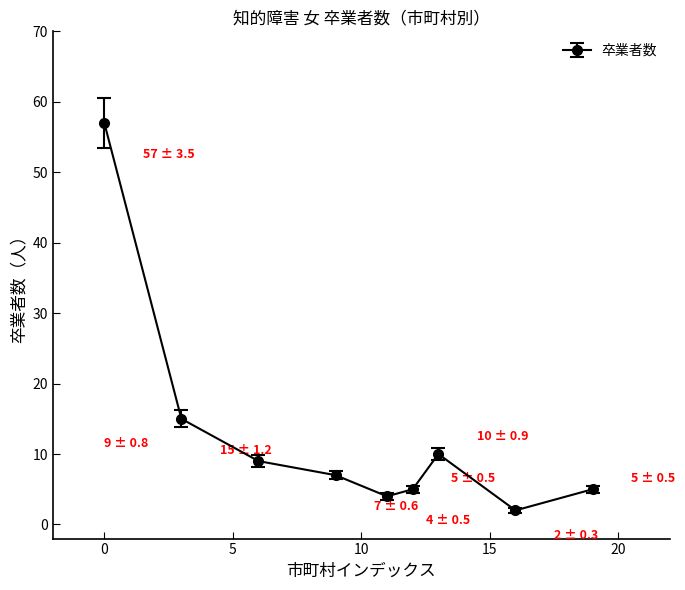

What is the average value?

13